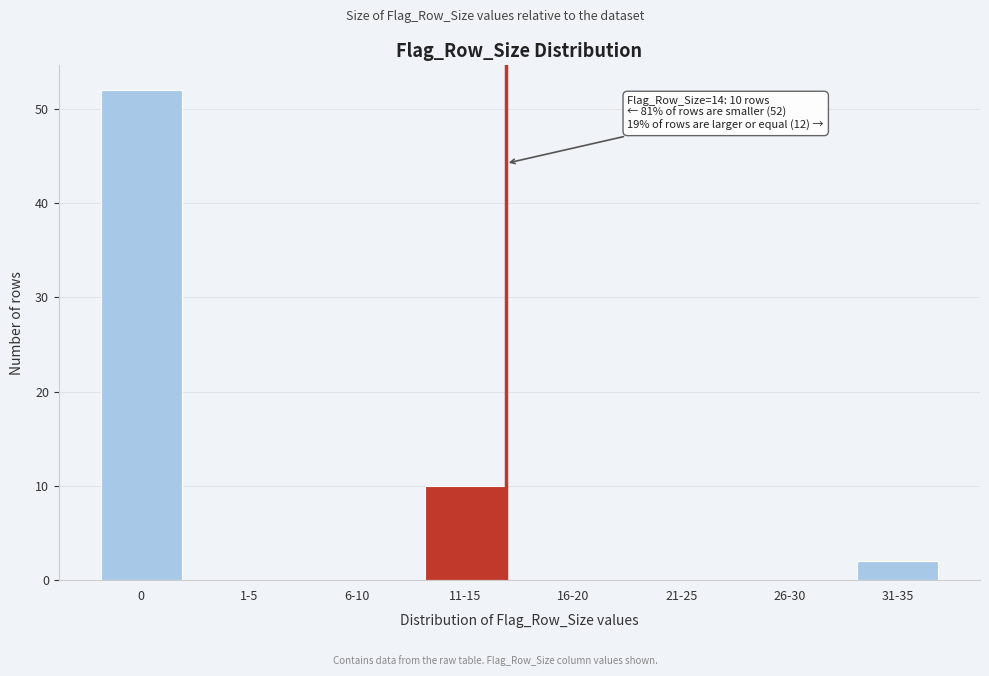

Reading right to left, transcribe all the data shown in this chart.

31-35=2	26-30=0	21-25=0	16-20=0	11-15=10	6-10=0	1-5=0	0=52